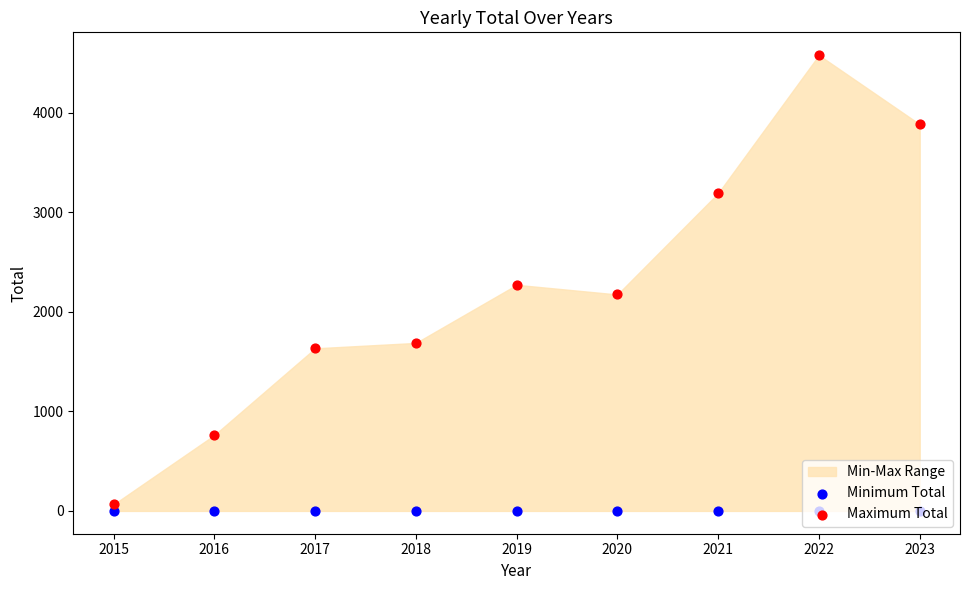

At which category is the sum across all series the highest?

2022